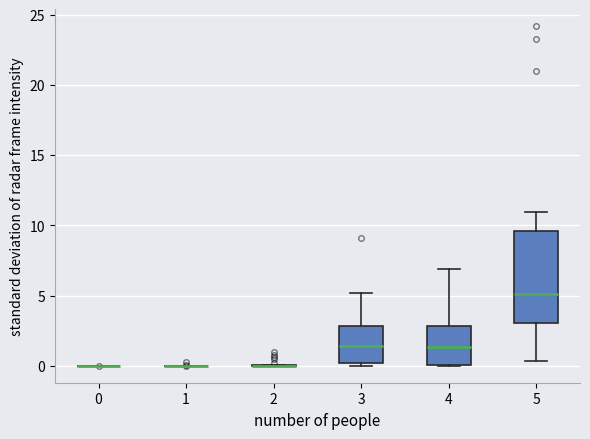

Reading left to right, transcribe this box plot: for each box, give where its median line is, the range the box spans, and where its two whiskers end, as read against the y-axis. The values are not printed on the chart, so give them approximately, as read against the axis.

0: box collapsed to a line at 0.0, whiskers 0.0 to 0.0
1: box collapsed to a line at 0.0, whiskers 0.0 to 0.0
2: box collapsed to a line at 0.0, whiskers 0.0 to 0.0
3: median 1.5, box 0.0 to 3.0, whiskers 0.0 (just below the box's lower edge) to 5.0
4: median 1.5, box 0.0 to 3.0, whiskers 0.0 to 7.0
5: median 5.0, box 3.0 to 9.5, whiskers 0.5 to 11.0